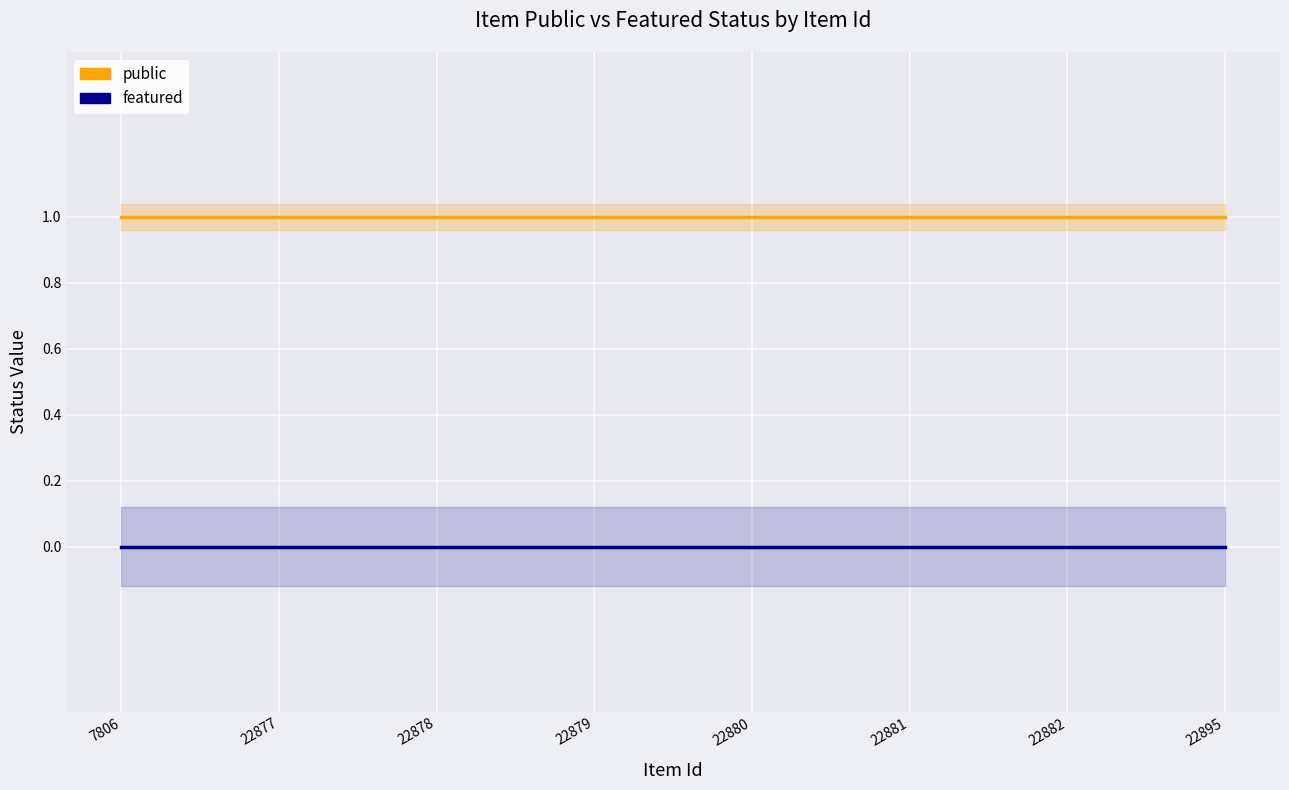

Reading left to right, transcribe all the data shown in this chart.

public: 7806=1	22877=1	22878=1	22879=1	22880=1	22881=1	22882=1	22895=1
featured: 7806=0	22877=0	22878=0	22879=0	22880=0	22881=0	22882=0	22895=0